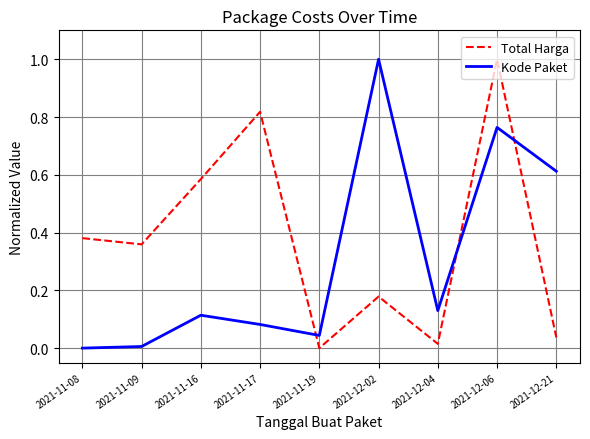

Which series changed the most between 2021-11-16 and 2021-11-19?

Total Harga